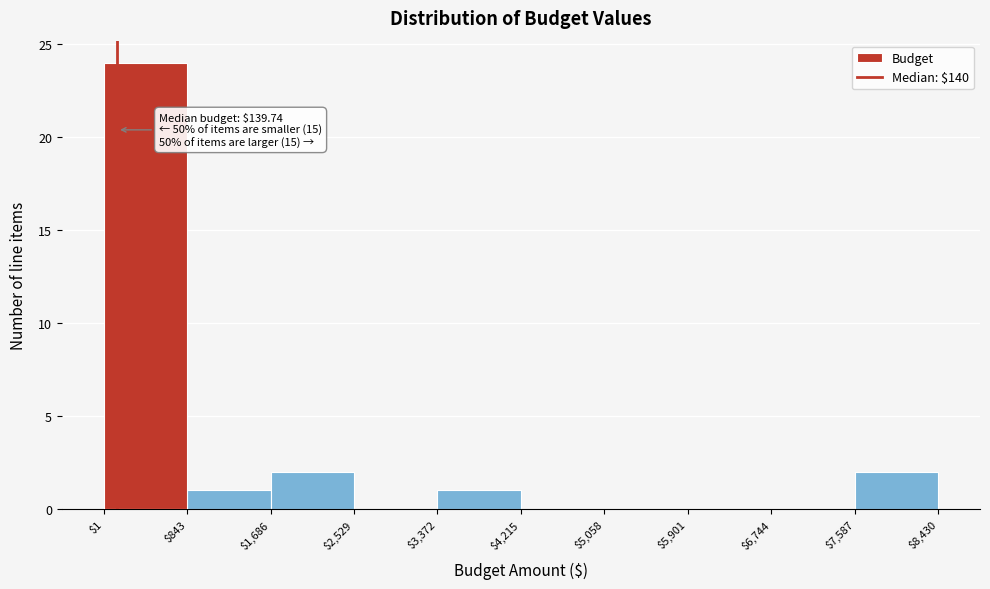

Which range on the x-axis has the tallest bar?

$1 to $843